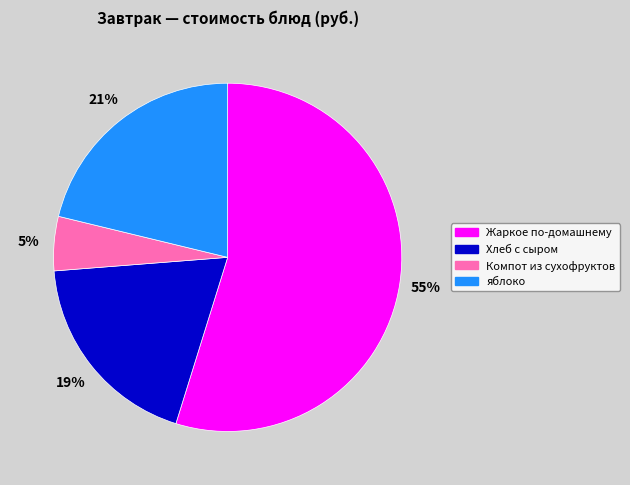

To the nearest percent, what portion does яблоко represent?

21%